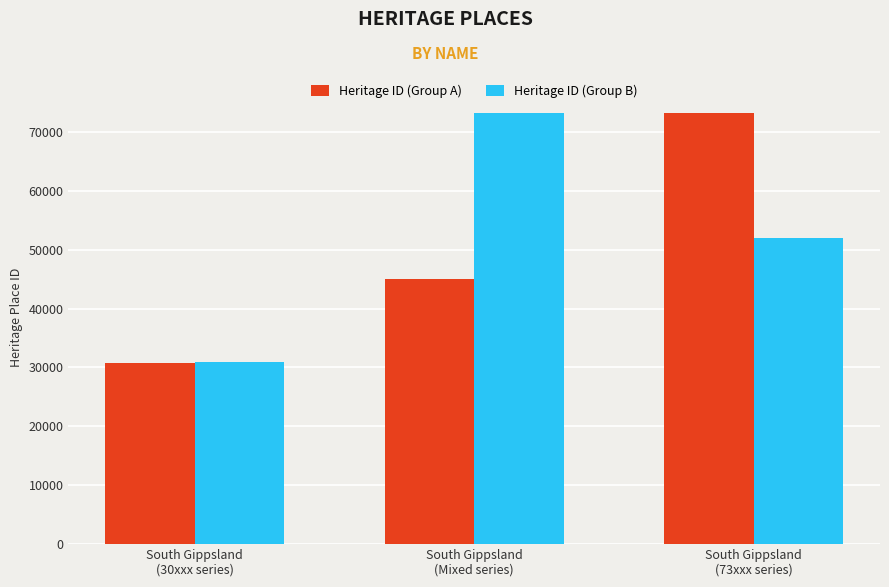

What is the total value across all series at South Gippsland
(73xxx series)?

125210.5